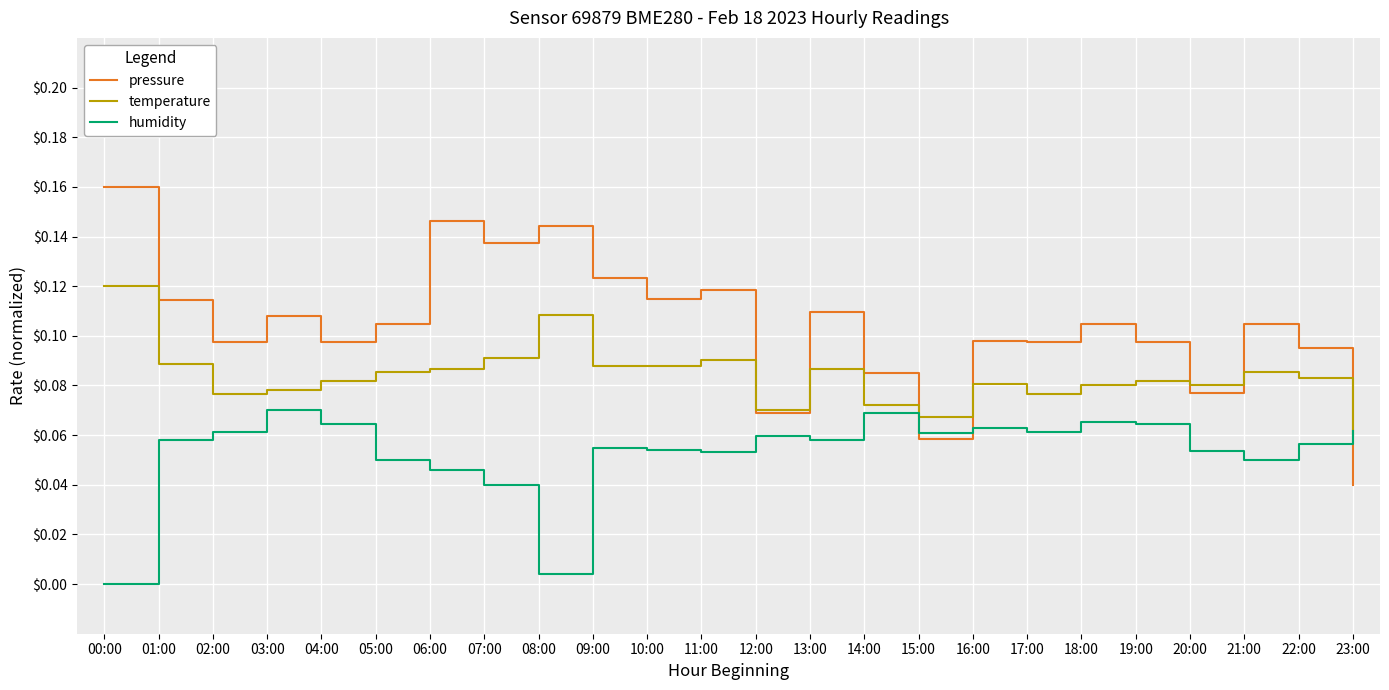

Which series has the widest spread of values?

pressure